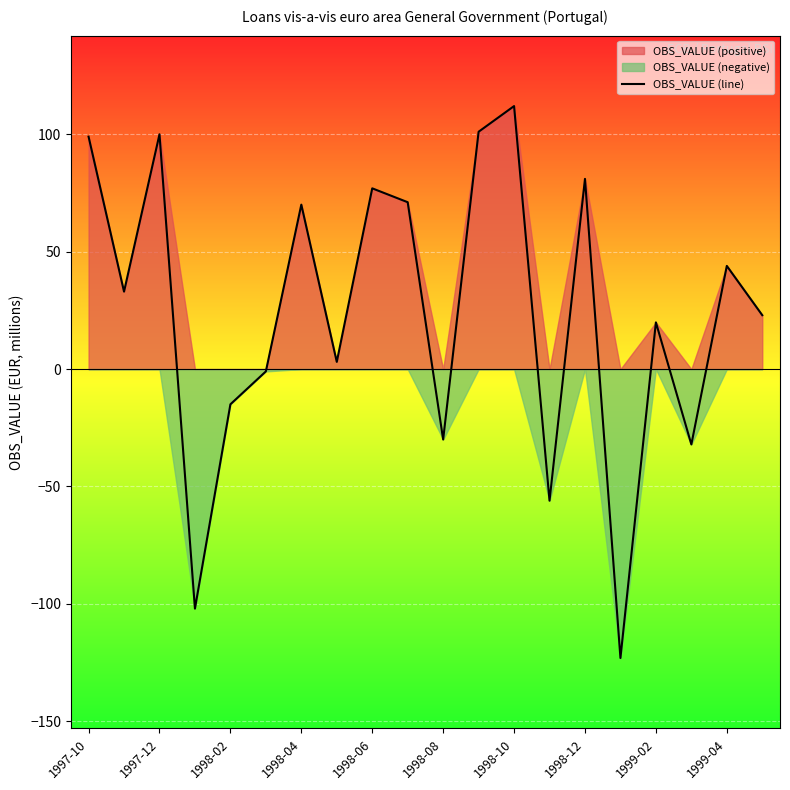

How many points are higher than both their immediate neighbors (excluding endpoints)?

7